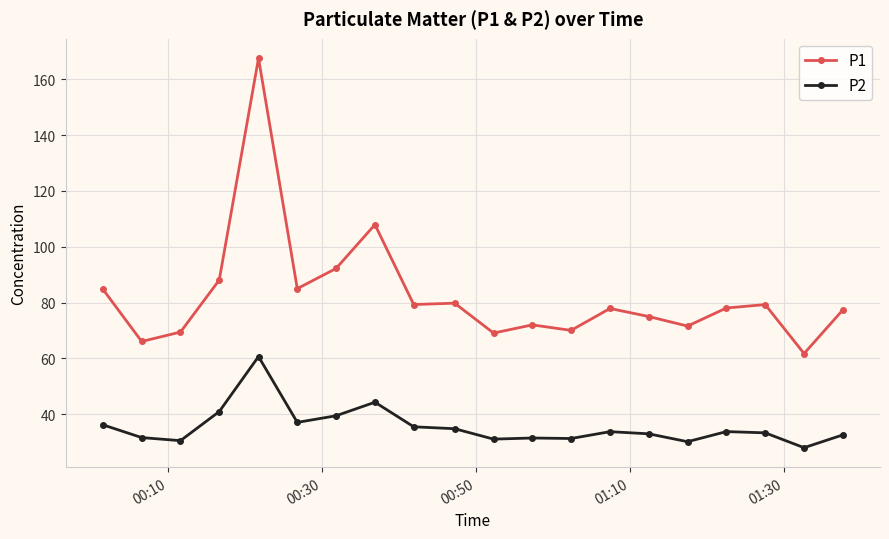

Count the number of categories in the chart.

20